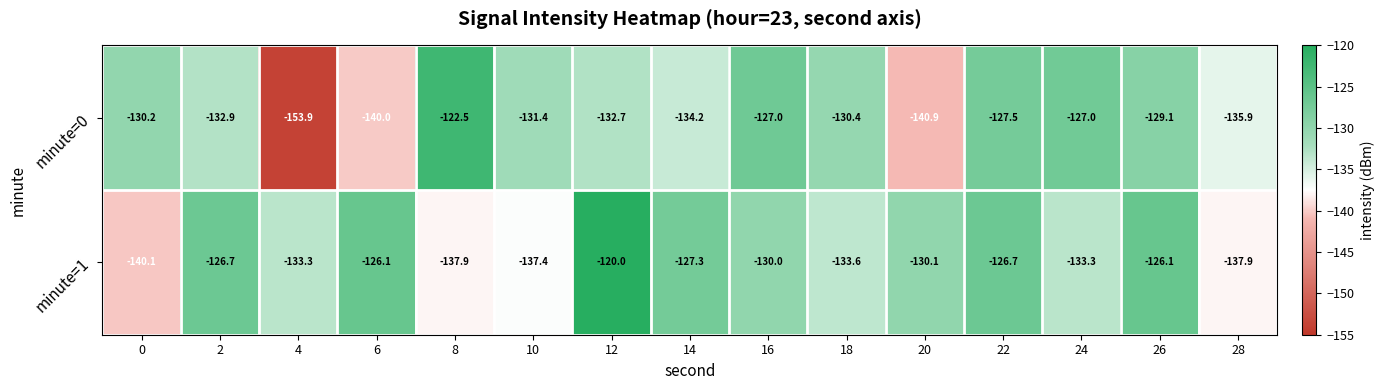

What is the greatest value displayed?

-120.0